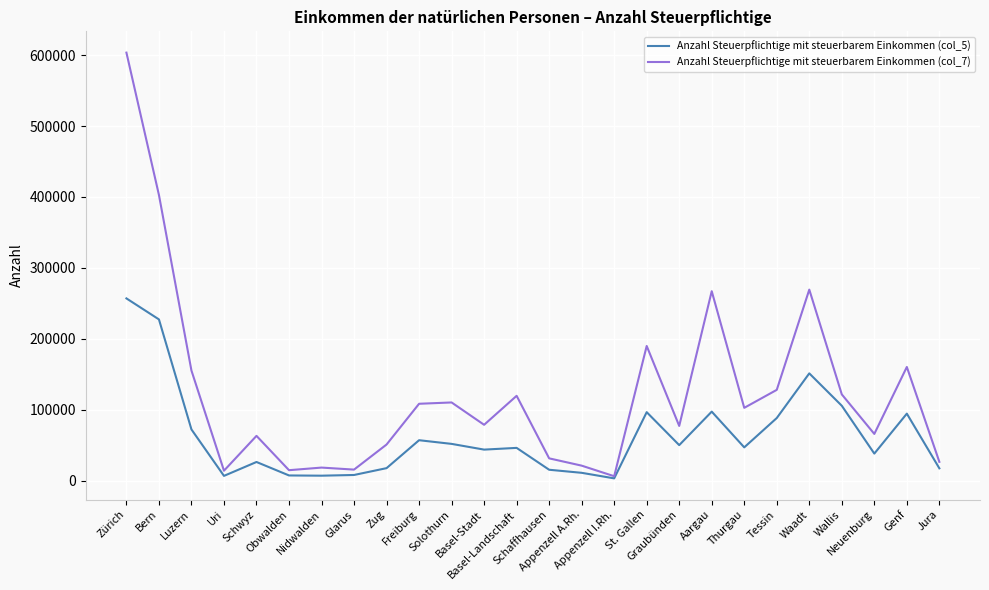

Rank the series by their average value, from highest to lowest.

Anzahl Steuerpflichtige mit steuerbarem Einkommen (col_7), Anzahl Steuerpflichtige mit steuerbarem Einkommen (col_5)